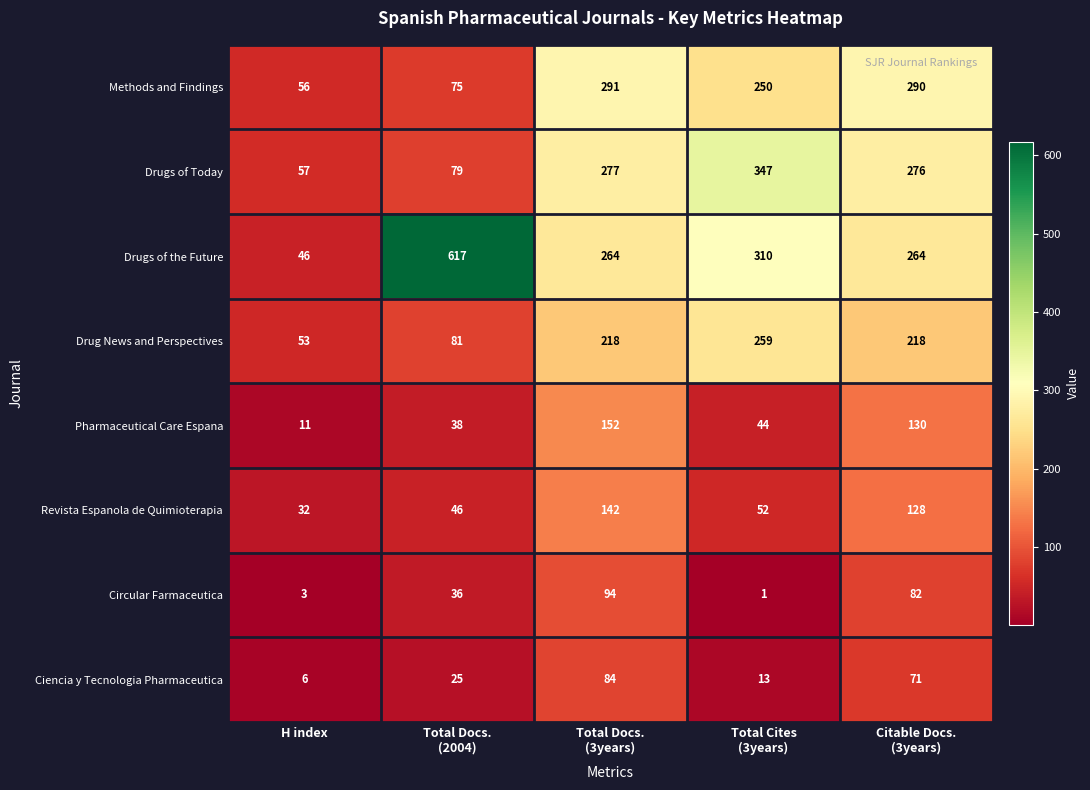

What is the sum of all Pharmaceutical Care Espana values?

375